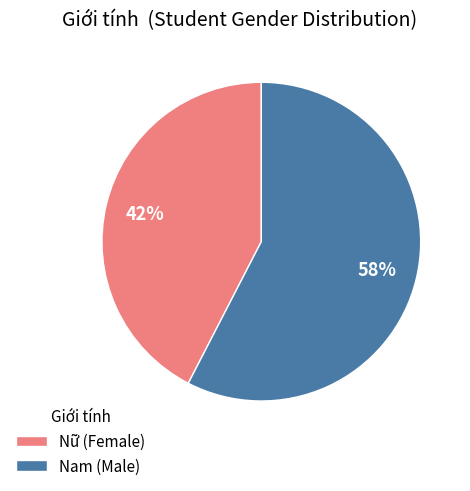

Is the sum of Nam (Male) and Nữ (Female) greater than half?

Yes